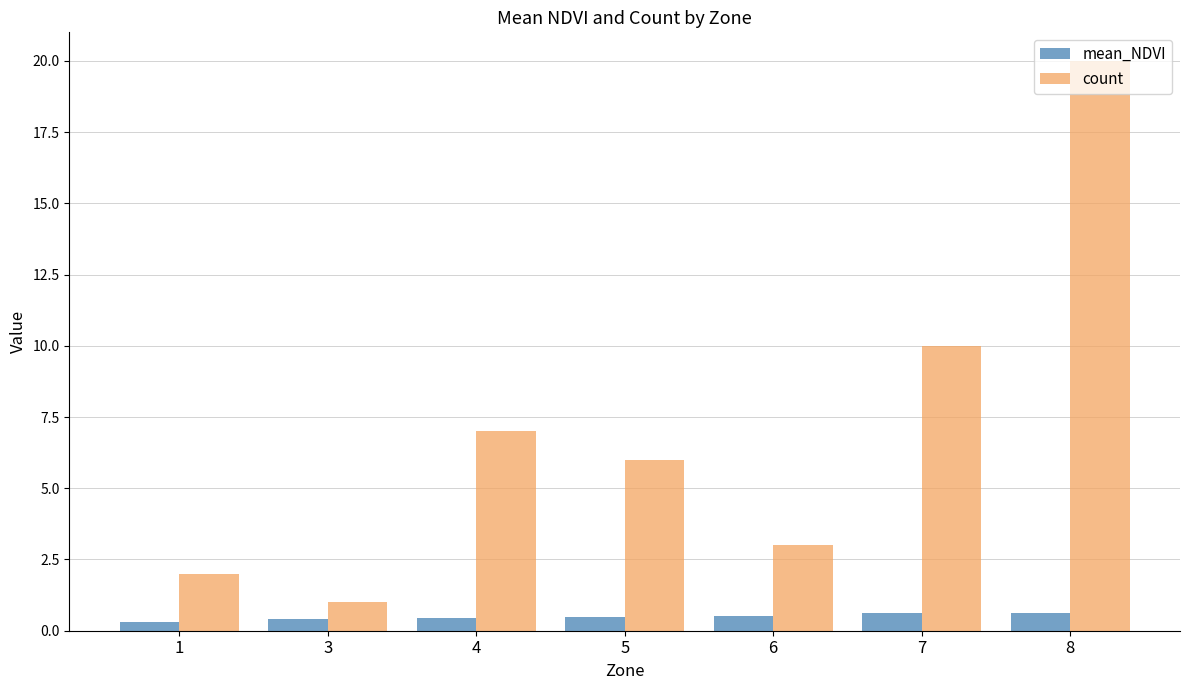

Which series has the largest range (max minus min)?

count